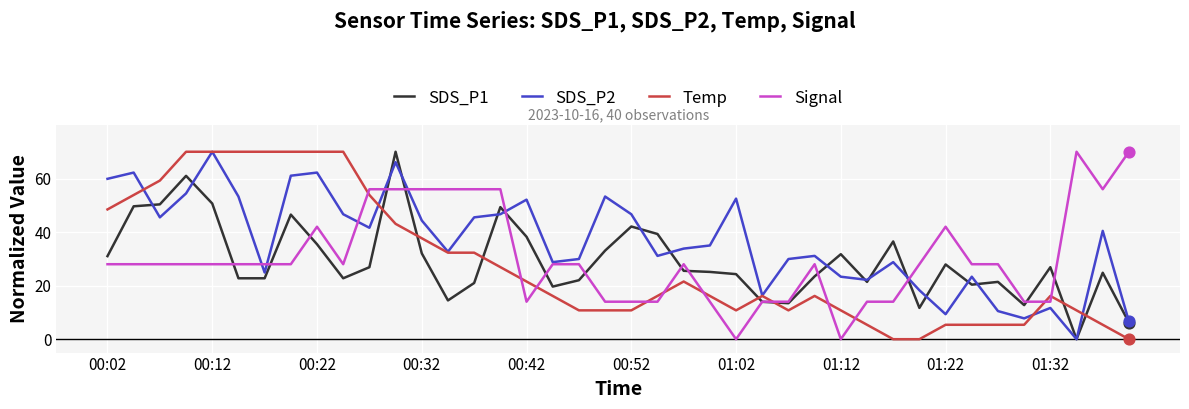

Which series has the largest total across all categories?

SDS_P2